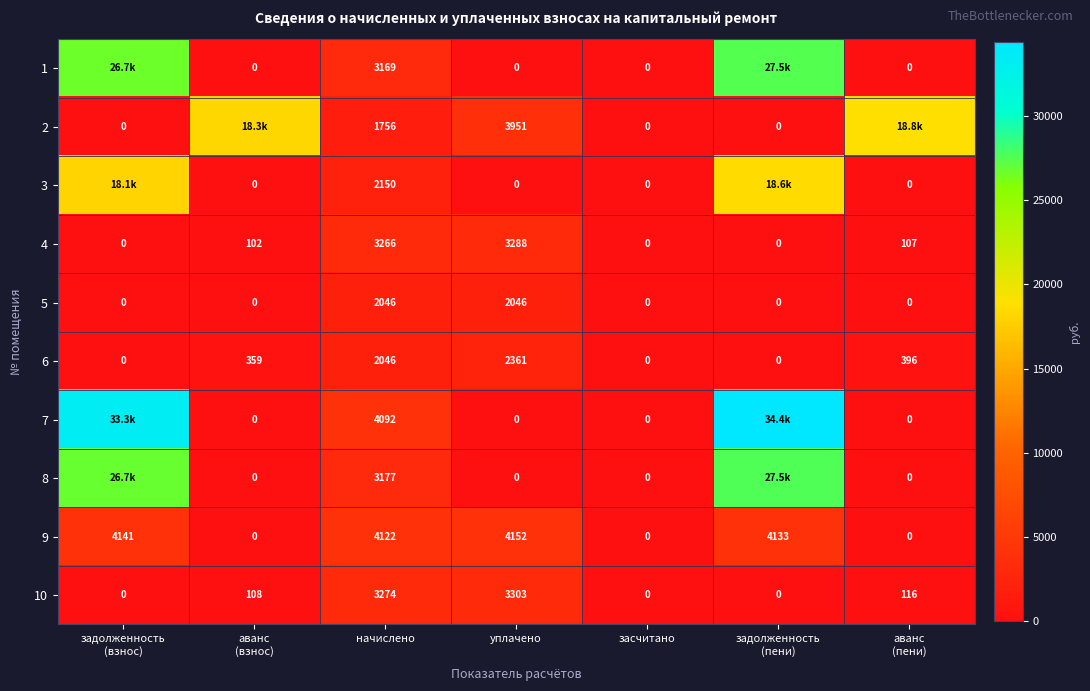

What is the difference between the highest and lowest values at уплачено?

4152.0